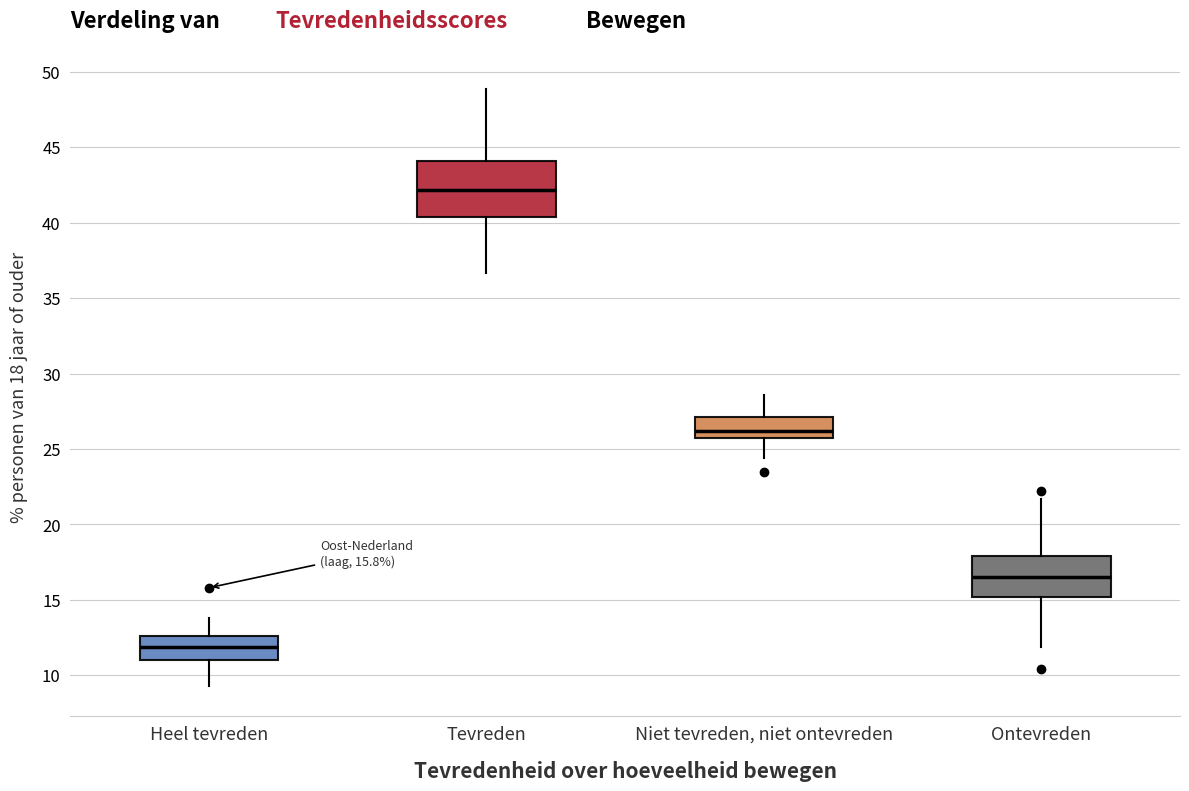

Which box has the lowest median line?

Heel tevreden